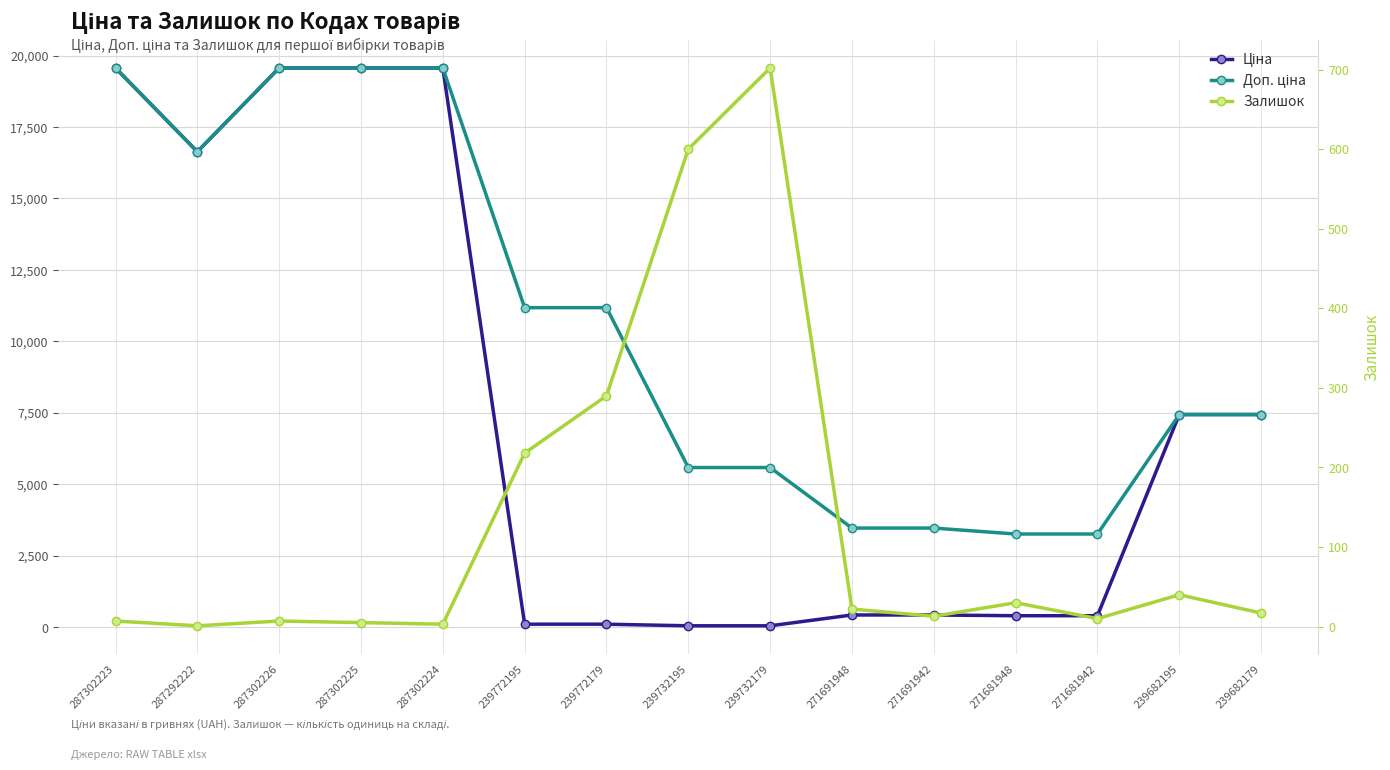

How many lines are shown in the chart?

3